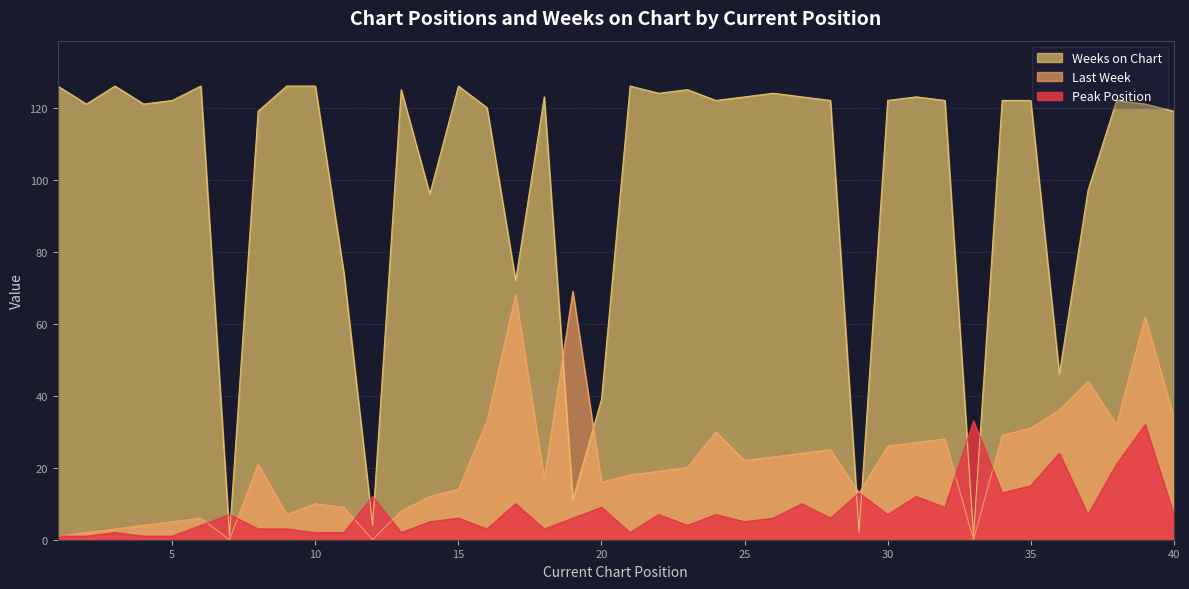

How many lines are shown in the chart?

3